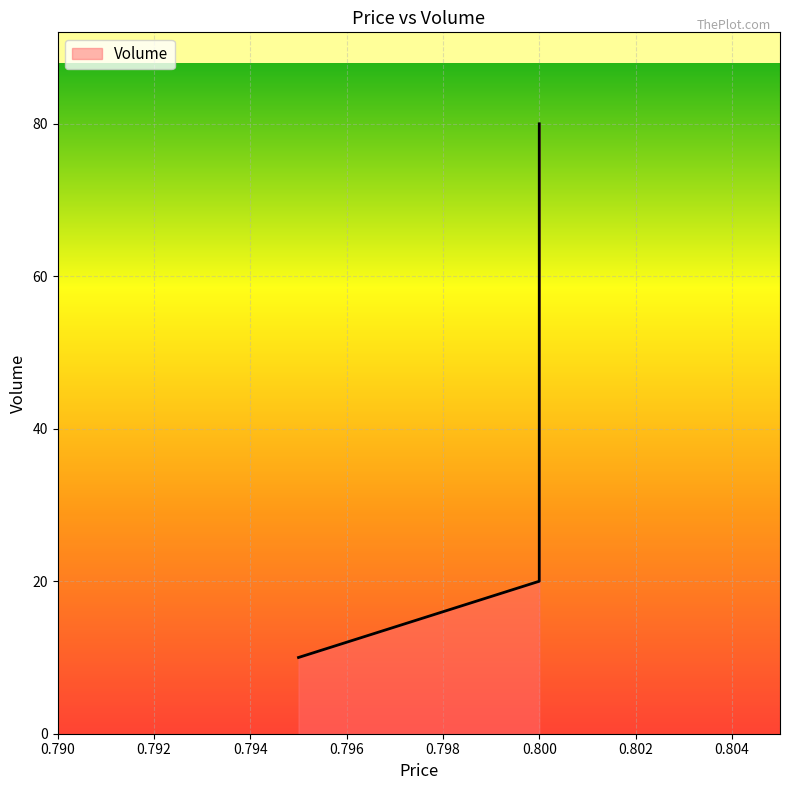

Rank the categories by value from highest to lowest.

0.8, 0.8, 0.795